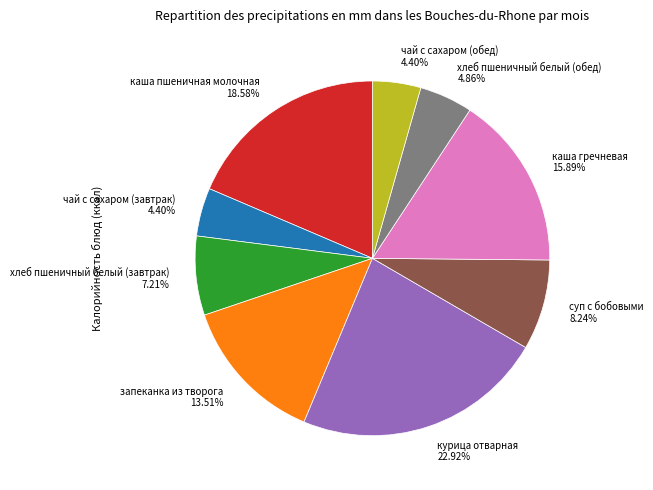

How many segments does this pie chart have?

9